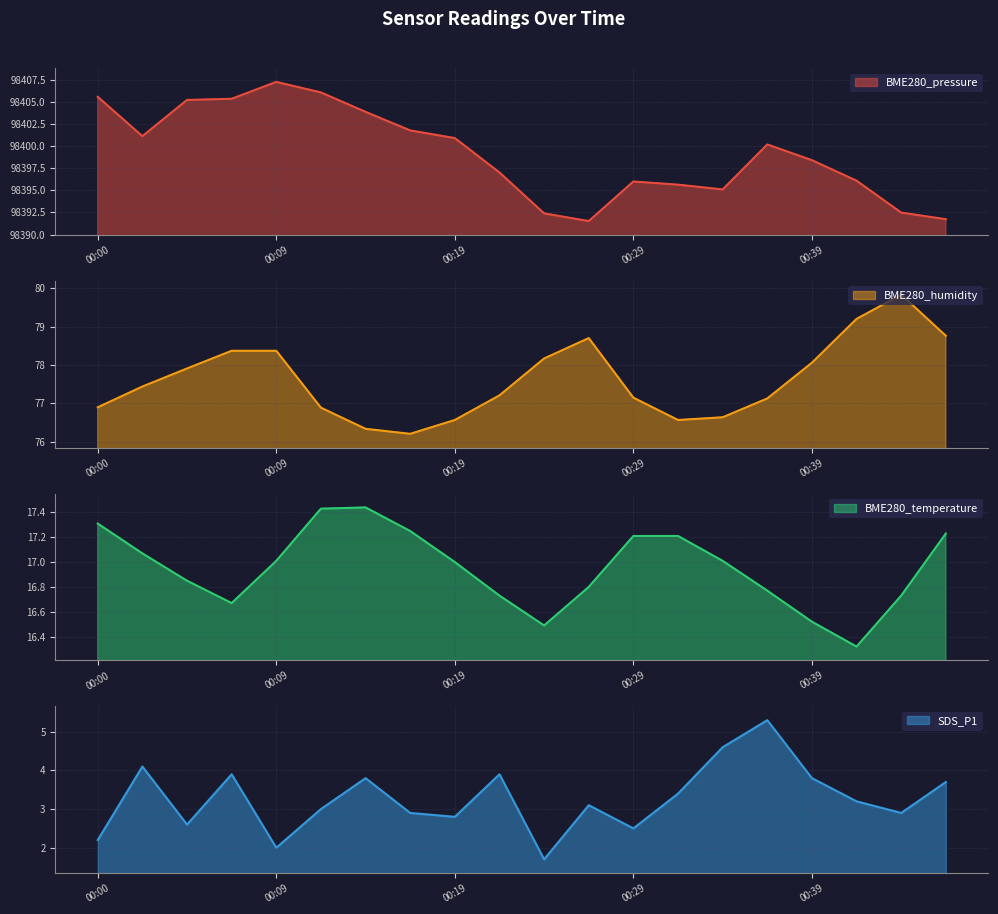

True or false: BME280_pressure has more than 1 points higher than both neighbors.

True